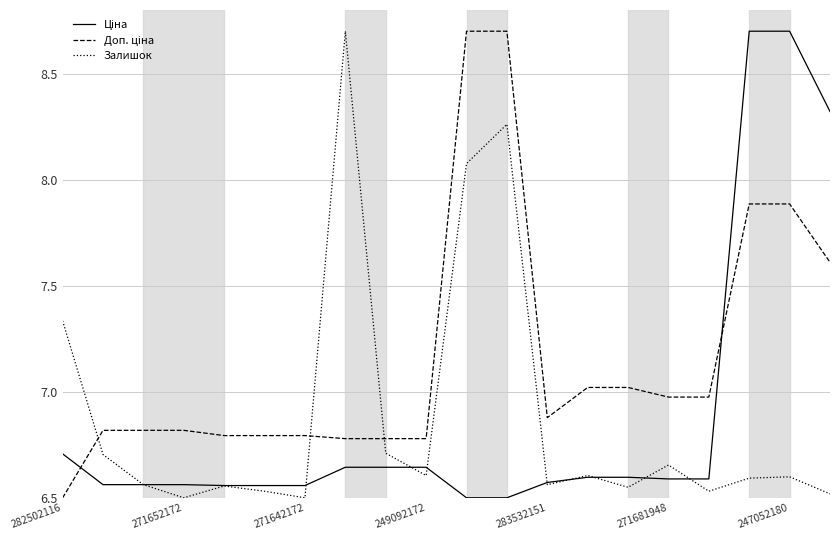

What is the difference between the highest and lowest values at 283532151?

0.3